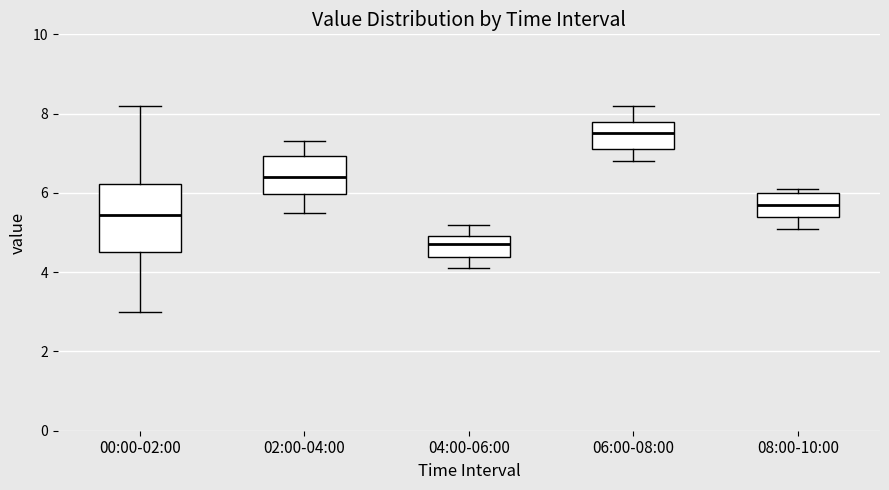

Which box's median line is the highest?

06:00-08:00